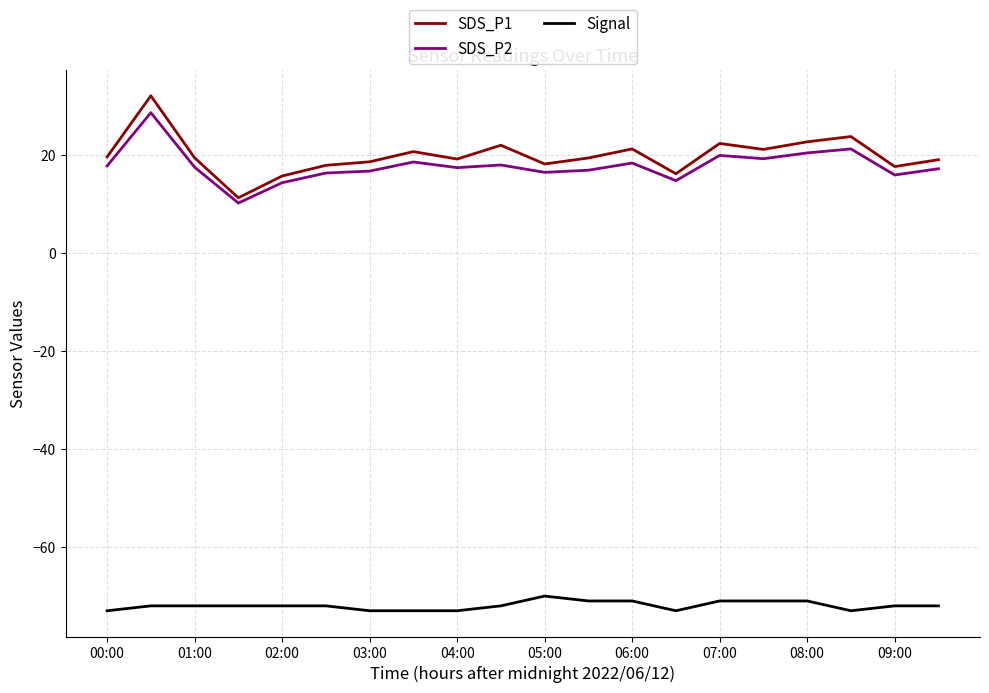

Which series has the largest total across all categories?

SDS_P1